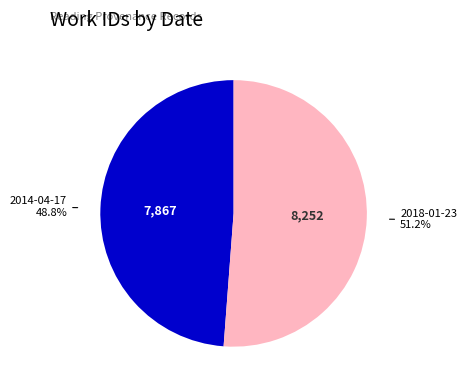

Is there a majority slice in this chart?

Yes